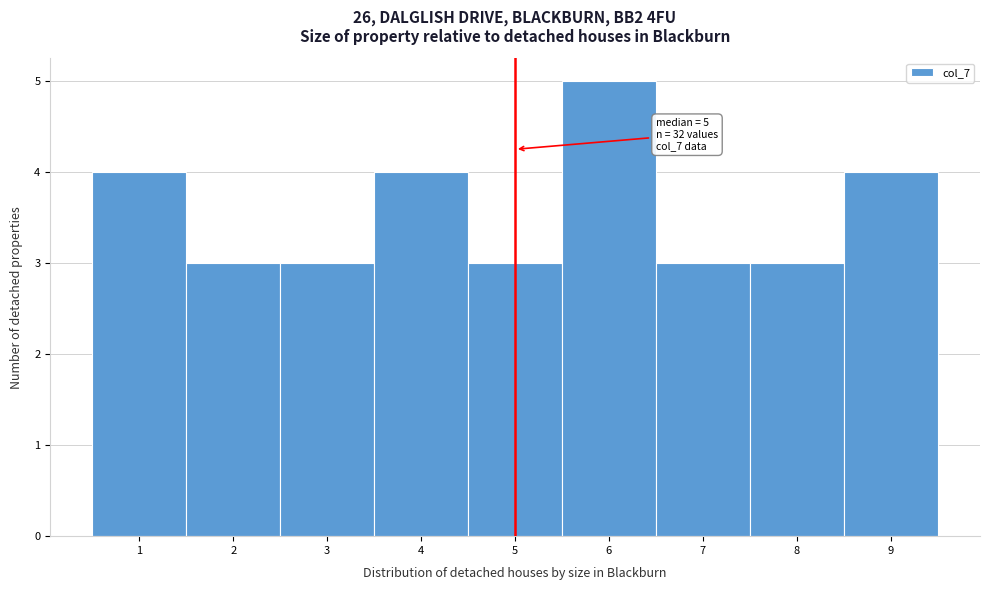

Which range on the x-axis has the tallest bar?

5.5 to 6.5